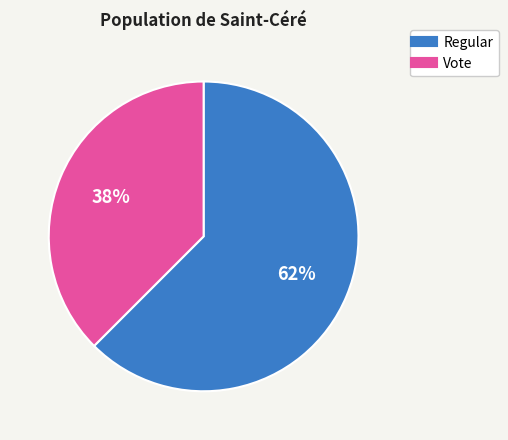

Approximately how many times larger is the value at Vote compared to Regular?

0.6